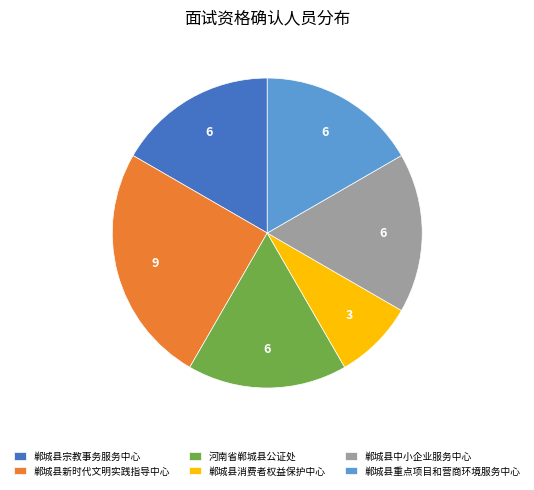

The 河南省郸城县公证处 slice represents 25% of the pie. True or false?

False